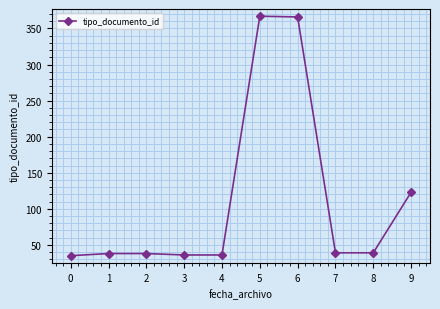

How many data points does each series have?

10